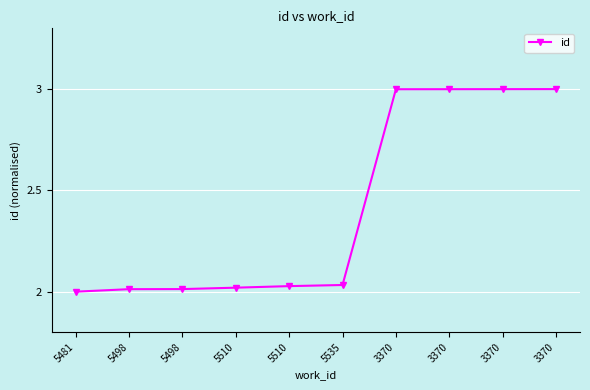

Does the chart have visible grid lines?

Yes